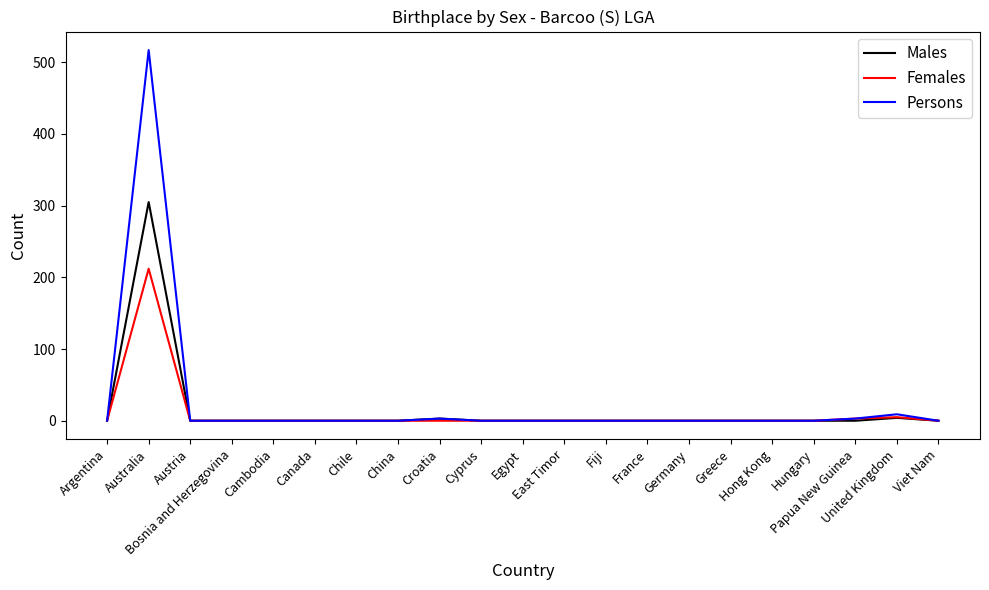

At which label is Females closest to 106?

United Kingdom